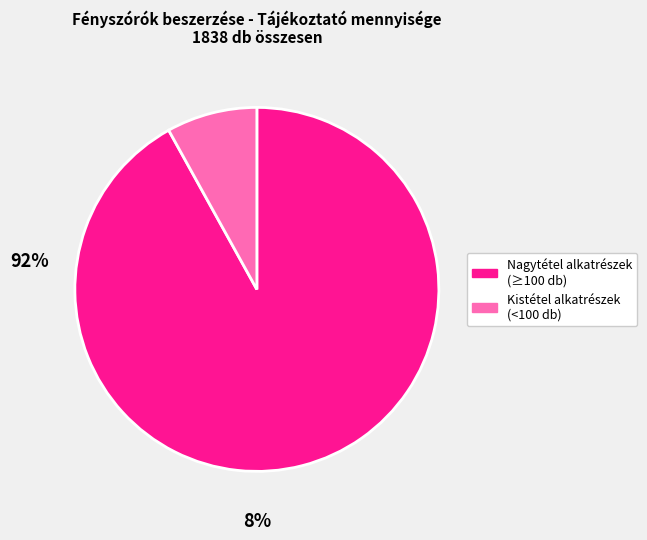

Which category has the smallest portion of the pie?

Kistétel alkatrészek (<100 db)